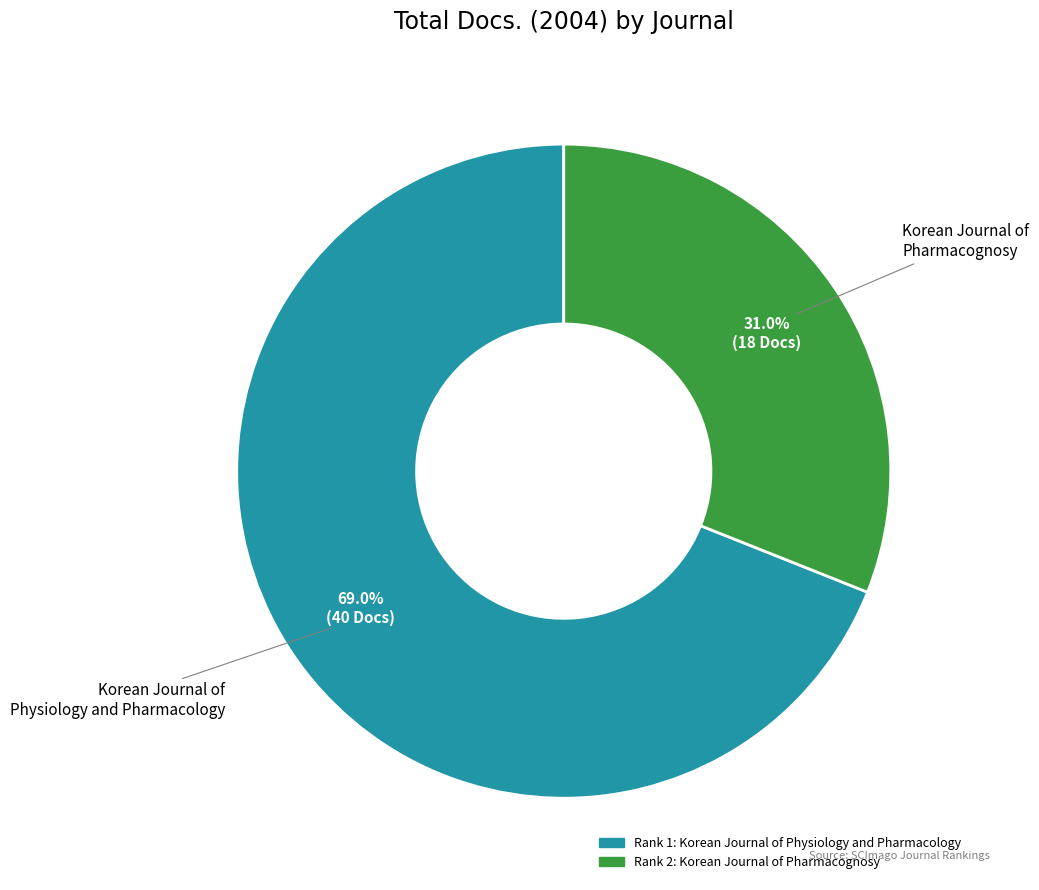

To the nearest percent, what is the difference between the largest and smallest slice percentages?

38%